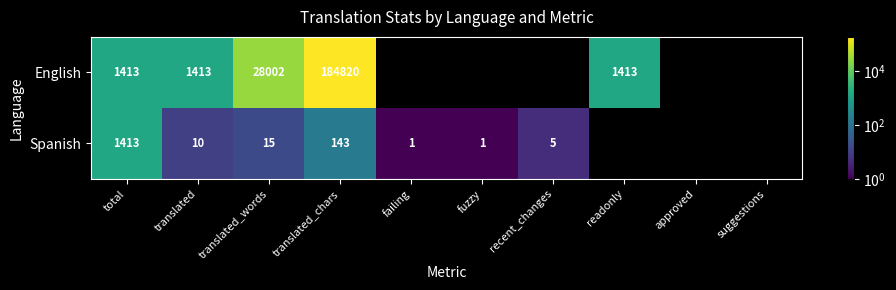

Is it true that English equals 184820 at translated_chars?

True